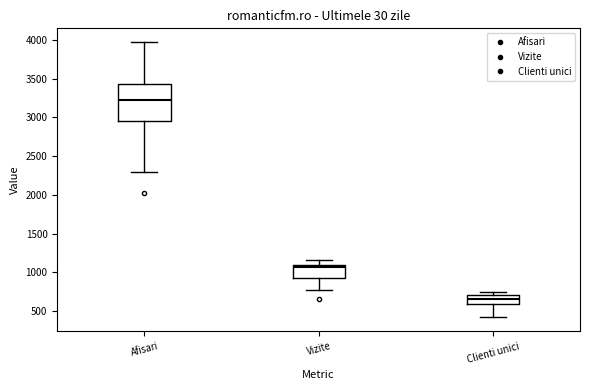

Comparing the boxes themselves (not the whiskers), which one is the tallest?

Afisari